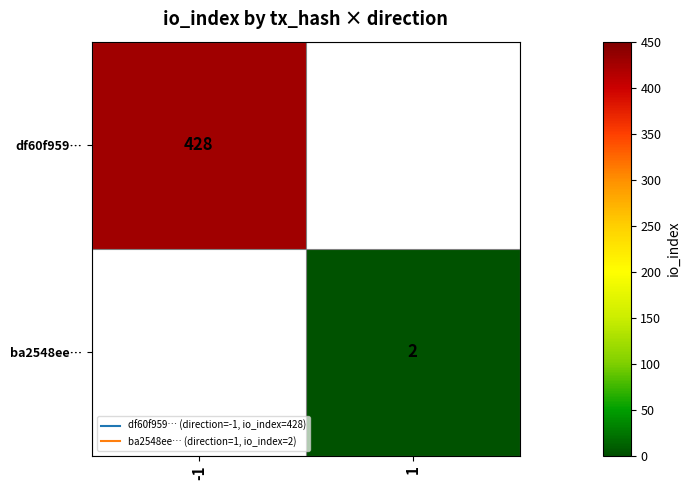

List the series in order of their peak value, highest first.

df60f959…, ba2548ee…